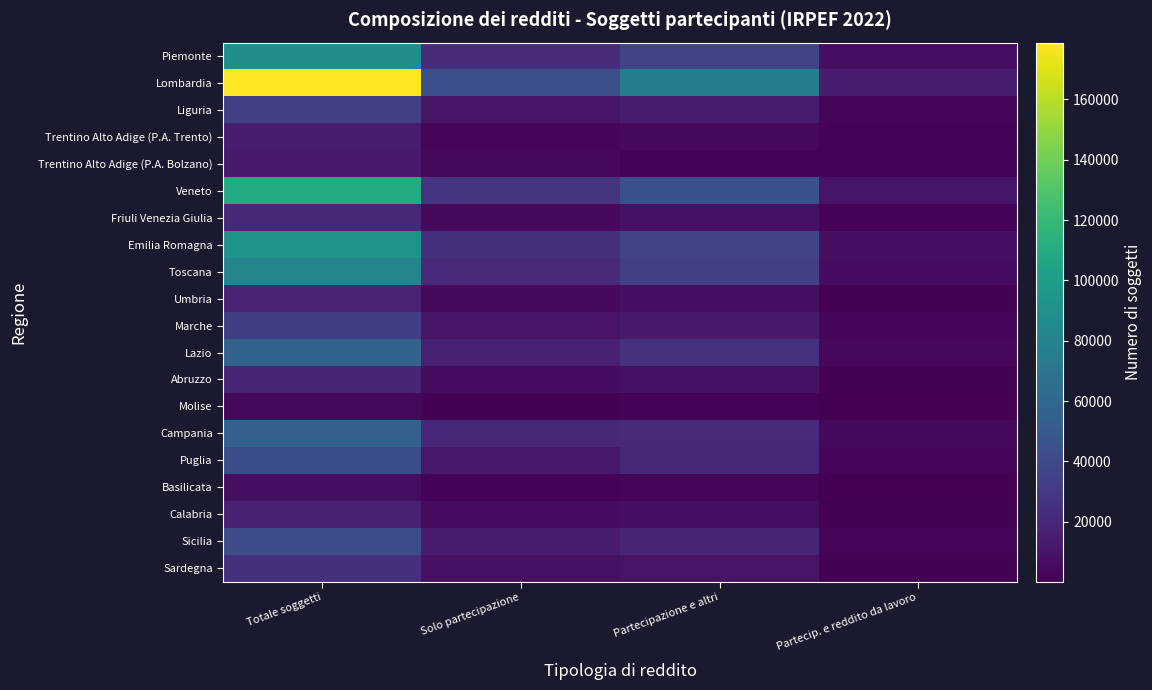

Reading left to right, extract all data points from this chart.

Piemonte: Totale soggetti=87899	Solo partecipazione=22743	Partecipazione e altri=36905	Partecip. e reddito da lavoro=6753
Lombardia: Totale soggetti=178791	Solo partecipazione=43803	Partecipazione e altri=75159	Partecip. e reddito da lavoro=13821
Liguria: Totale soggetti=34256	Solo partecipazione=9880	Partecipazione e altri=14160	Partecip. e reddito da lavoro=2422
Trentino Alto Adige (P.A. Trento): Totale soggetti=13929	Solo partecipazione=3292	Partecipazione e altri=4663	Partecip. e reddito da lavoro=1940
Trentino Alto Adige (P.A. Bolzano): Totale soggetti=13256	Solo partecipazione=4376	Partecipazione e altri=2173	Partecip. e reddito da lavoro=2224
Veneto: Totale soggetti=110363	Solo partecipazione=27225	Partecipazione e altri=44976	Partecip. e reddito da lavoro=10158
Friuli Venezia Giulia: Totale soggetti=20760	Solo partecipazione=4740	Partecipazione e altri=8657	Partecip. e reddito da lavoro=2050
Emilia Romagna: Totale soggetti=92786	Solo partecipazione=23936	Partecipazione e altri=36381	Partecip. e reddito da lavoro=7423
Toscana: Totale soggetti=81312	Solo partecipazione=22328	Partecipazione e altri=34123	Partecip. e reddito da lavoro=6459
Umbria: Totale soggetti=18076	Solo partecipazione=5060	Partecipazione e altri=7491	Partecip. e reddito da lavoro=1410
Marche: Totale soggetti=33618	Solo partecipazione=9271	Partecipazione e altri=13380	Partecip. e reddito da lavoro=2845
Lazio: Totale soggetti=57079	Solo partecipazione=16911	Partecipazione e altri=25369	Partecip. e reddito da lavoro=3939
Abruzzo: Totale soggetti=19378	Solo partecipazione=6164	Partecipazione e altri=8193	Partecip. e reddito da lavoro=1447
Molise: Totale soggetti=3903	Solo partecipazione=1119	Partecipazione e altri=1857	Partecip. e reddito da lavoro=196
Campania: Totale soggetti=54797	Solo partecipazione=20111	Partecipazione e altri=21593	Partecip. e reddito da lavoro=4089
Puglia: Totale soggetti=43082	Solo partecipazione=12376	Partecipazione e altri=20587	Partecip. e reddito da lavoro=2964
Basilicata: Totale soggetti=6538	Solo partecipazione=2081	Partecipazione e altri=2812	Partecip. e reddito da lavoro=421
Calabria: Totale soggetti=16547	Solo partecipazione=5766	Partecipazione e altri=6804	Partecip. e reddito da lavoro=1163
Sicilia: Totale soggetti=42553	Solo partecipazione=13490	Partecipazione e altri=19407	Partecip. e reddito da lavoro=2890
Sardegna: Totale soggetti=24234	Solo partecipazione=8120	Partecipazione e altri=9800	Partecip. e reddito da lavoro=1454